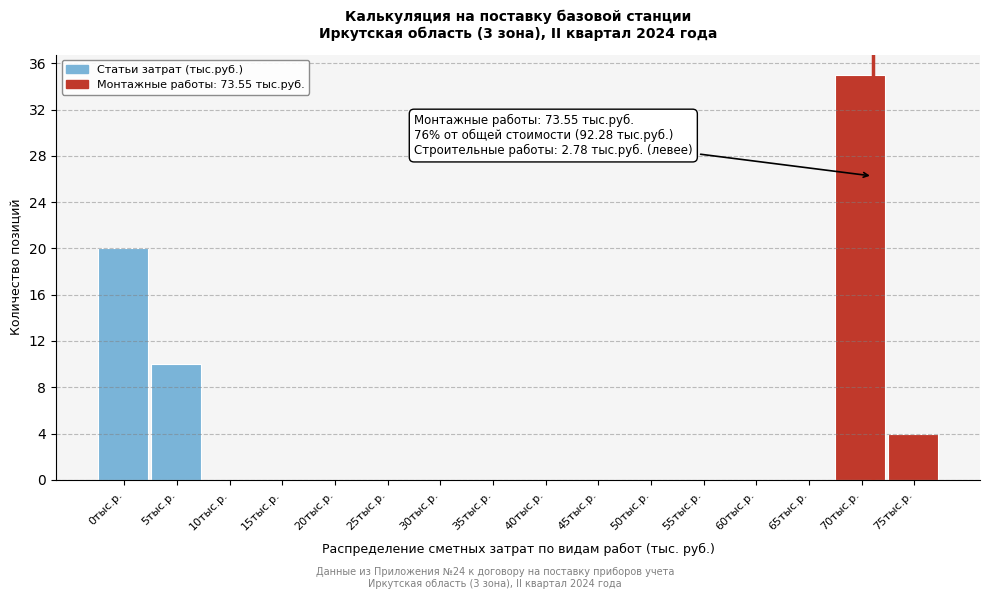

Reading right to left, extract all data points from this chart.

75тыс.р.=4	70тыс.р.=35	65тыс.р.=0	60тыс.р.=0	55тыс.р.=0	50тыс.р.=0	45тыс.р.=0	40тыс.р.=0	35тыс.р.=0	30тыс.р.=0	25тыс.р.=0	20тыс.р.=0	15тыс.р.=0	10тыс.р.=0	5тыс.р.=10	0тыс.р.=20